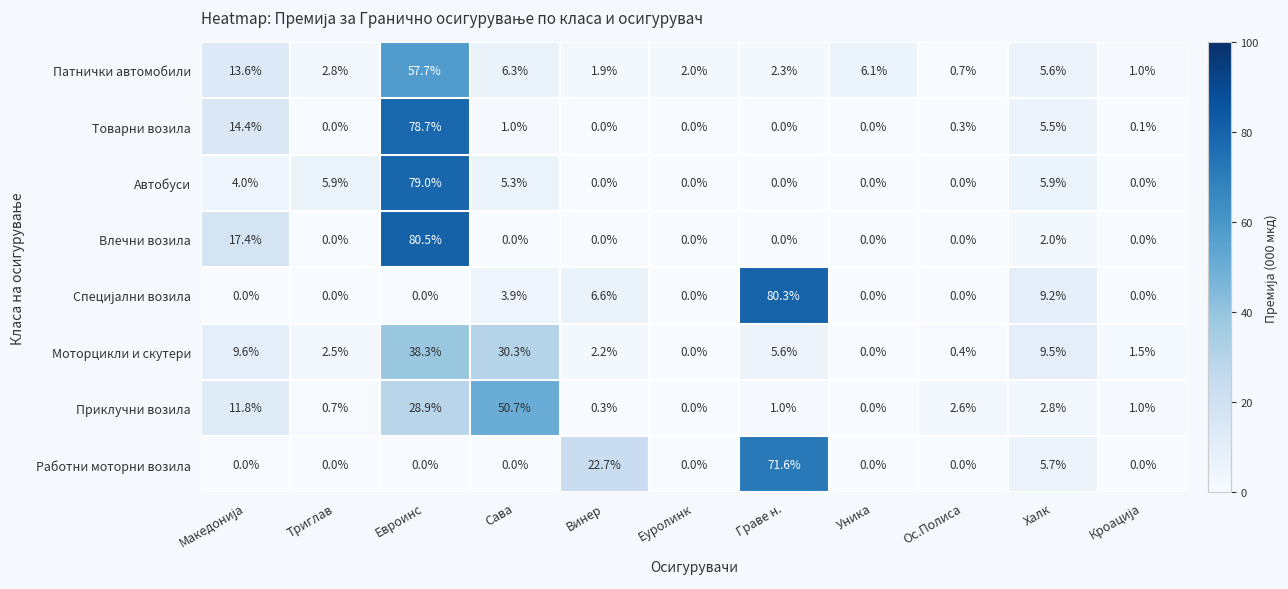

What is the maximum value for Товарни возила?

78.7